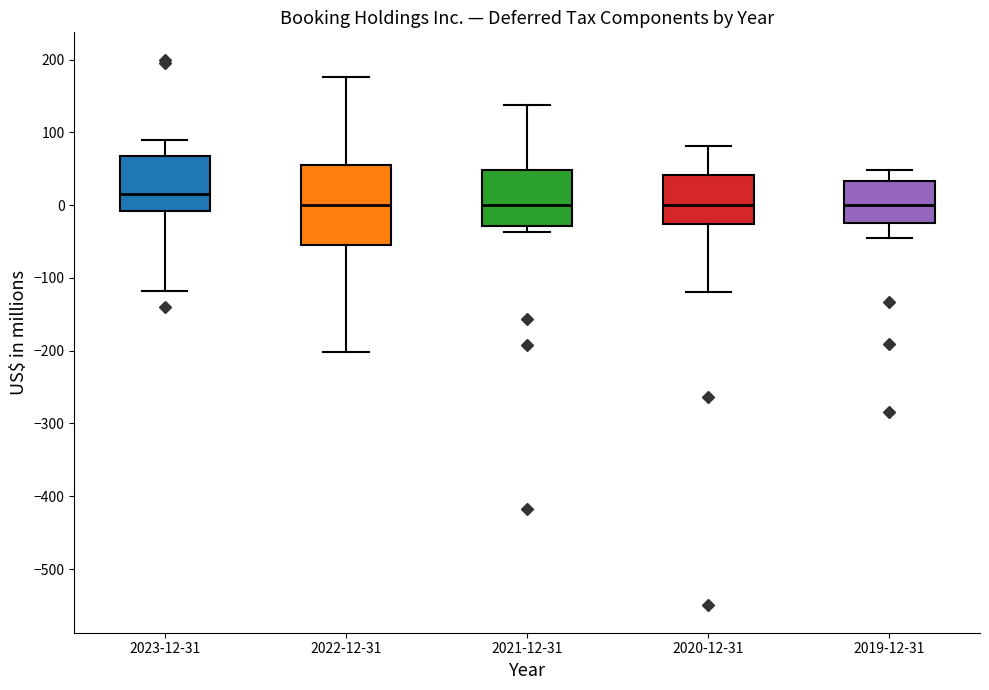

Reading left to right, read every box against the y-axis: the position of its median line, the range the box covers, and the ends of its whiskers. The values are not printed on the chart, so give them approximately, as read against the axis.

2023-12-31: median 20, box -10 to 70, whiskers -120 to 90
2022-12-31: median 0, box -50 to 60, whiskers -200 to 180
2021-12-31: median 0, box -30 to 50, whiskers -40 to 140
2020-12-31: median 0, box -30 to 40, whiskers -120 to 80
2019-12-31: median 0, box -20 to 30, whiskers -40 to 50